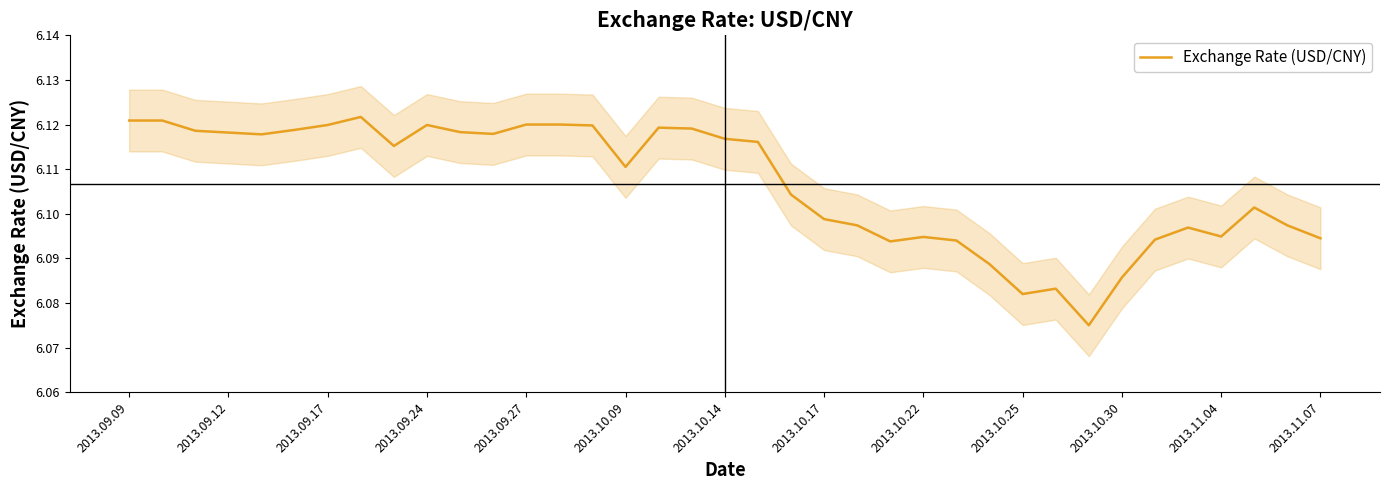

Is it true that the value at 2013.10.25 is 6.1?

True